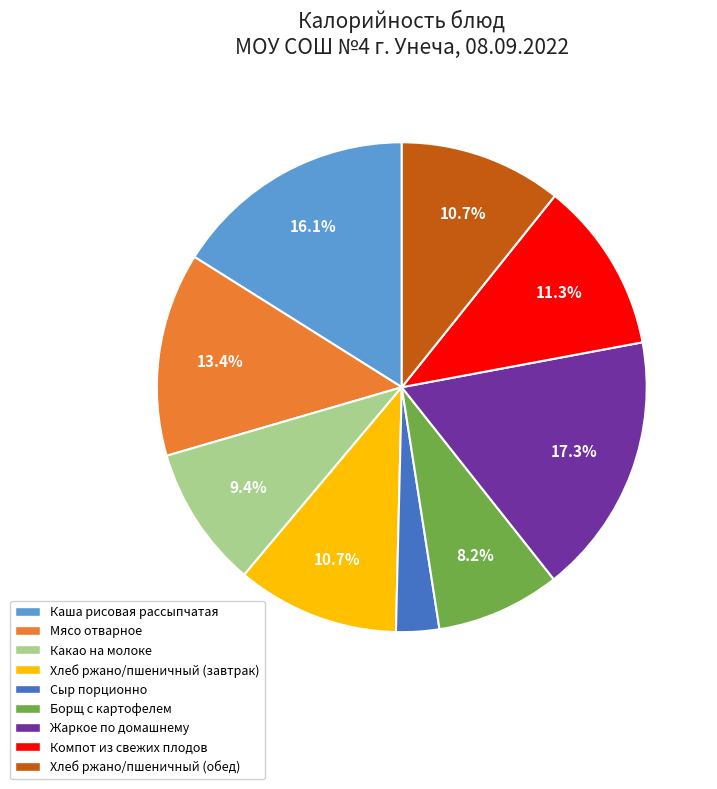

True or false: Какао на молоке accounts for 24% of the total.

False